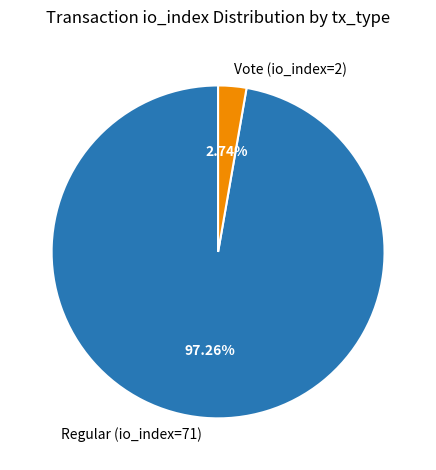

Between Regular (io_index=71) and Vote (io_index=2), which is larger?

Regular (io_index=71)